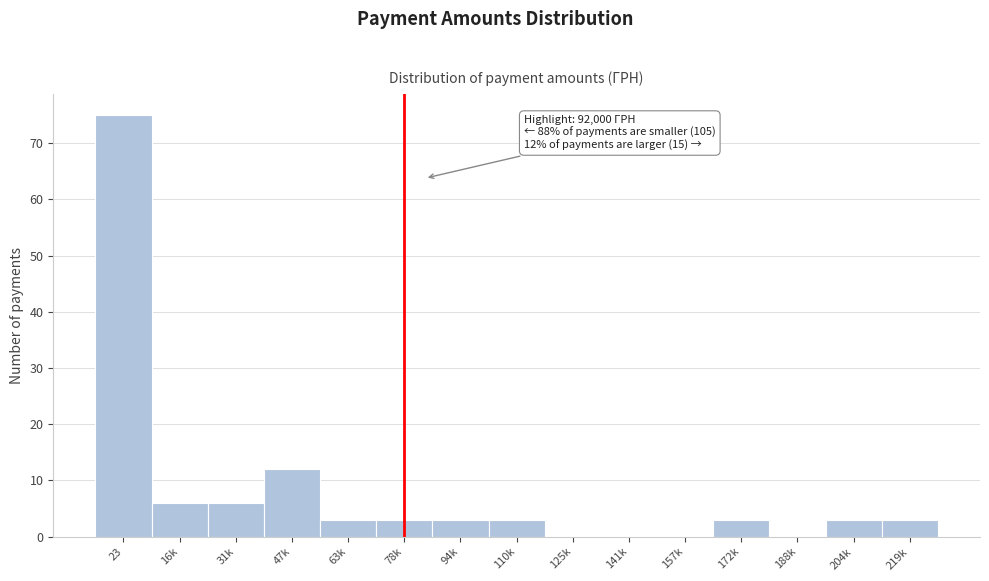

Reading right to left, list all the values displayed in this chart.

219k=3	204k=3	188k=0	172k=3	157k=0	141k=0	125k=0	110k=3	94k=3	78k=3	63k=3	47k=12	31k=6	16k=6	23=75